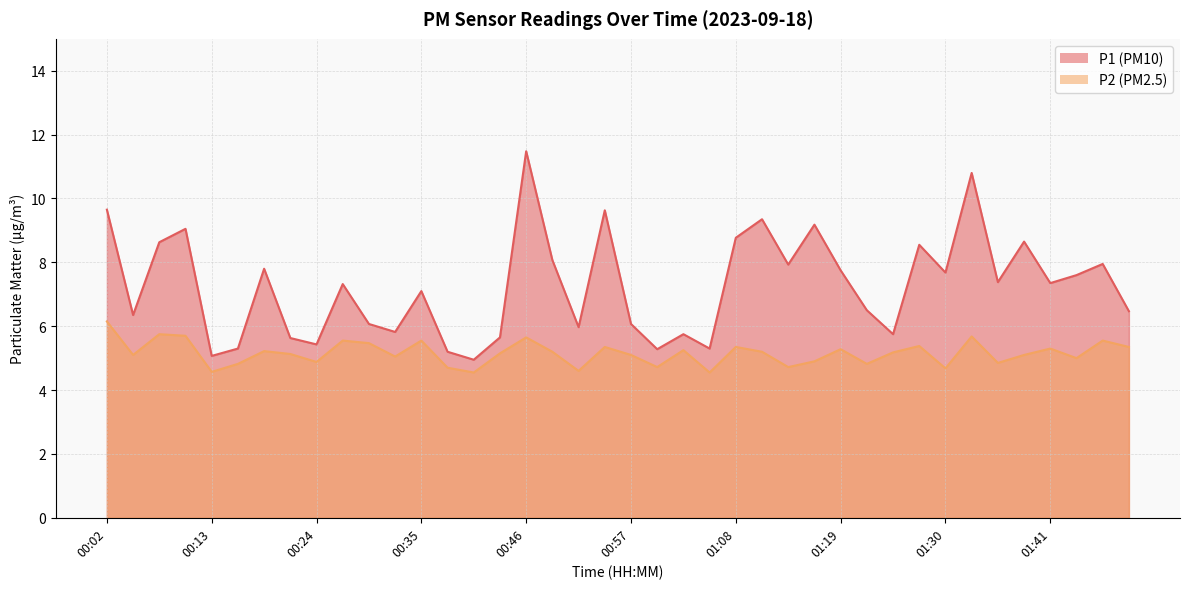

What is the value of the P2 point at the 39th from the left?

5.5